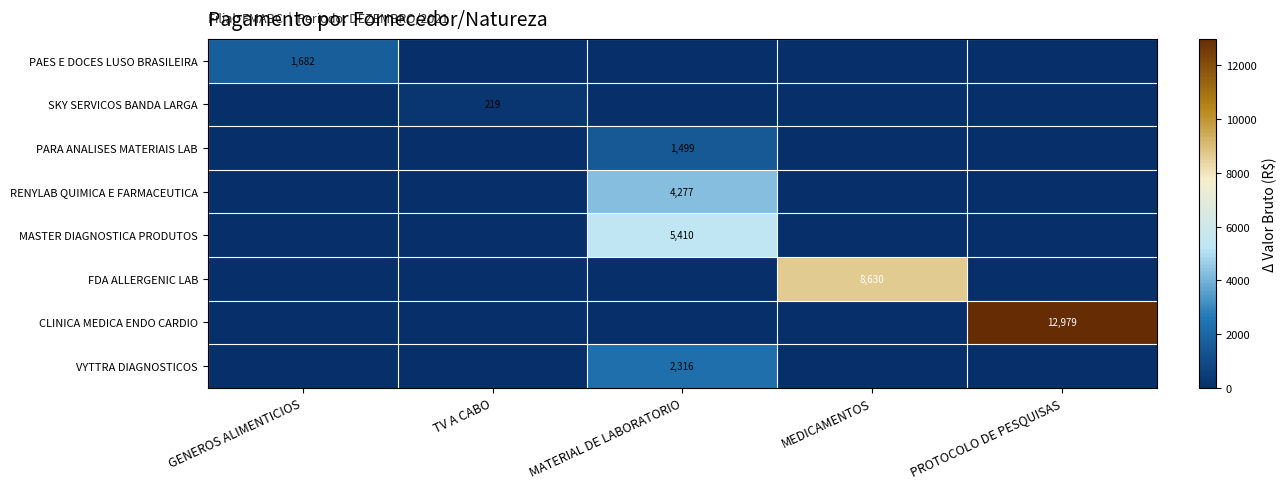

Is it true that PAES E DOCES LUSO BRASILEIRA equals 1682 at GENEROS ALIMENTICIOS?

True